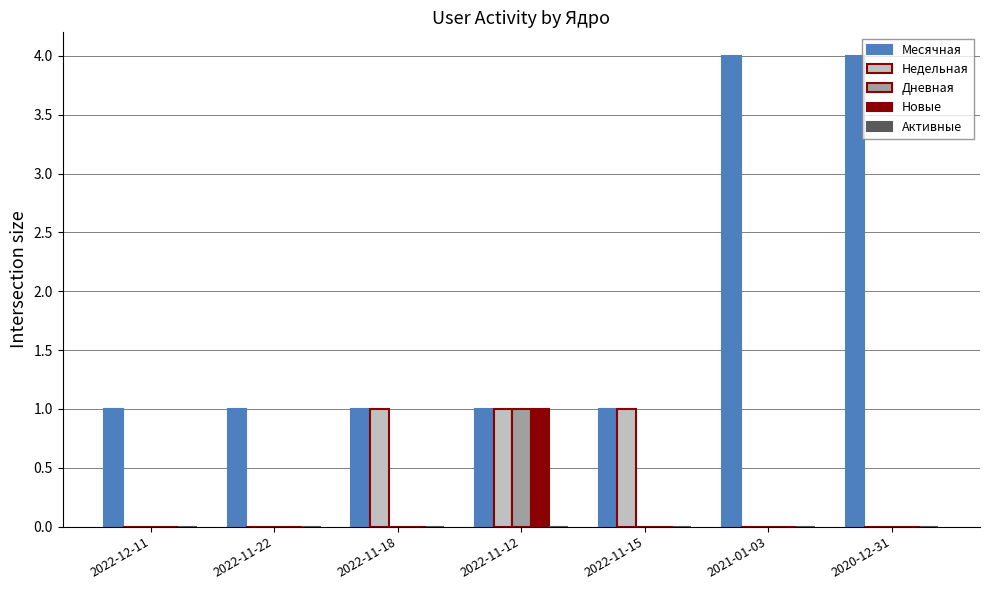

Which category has the highest value in the Новые series?

2022-11-12